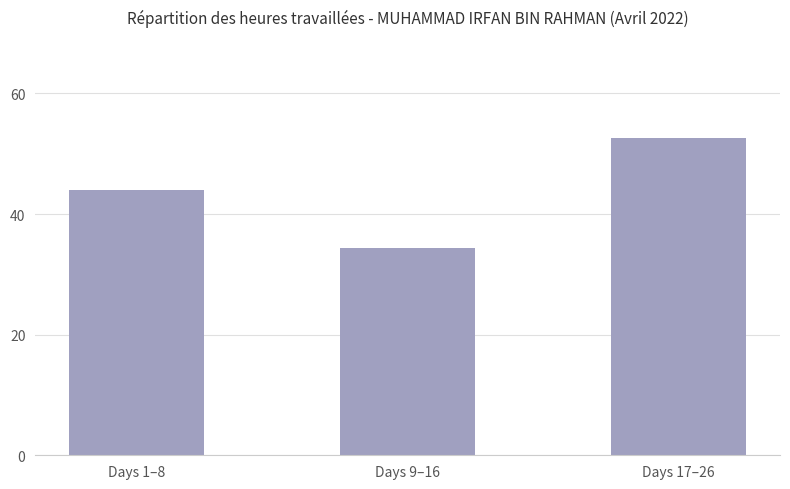

What is the value of the 2nd bar from the left?

34.3